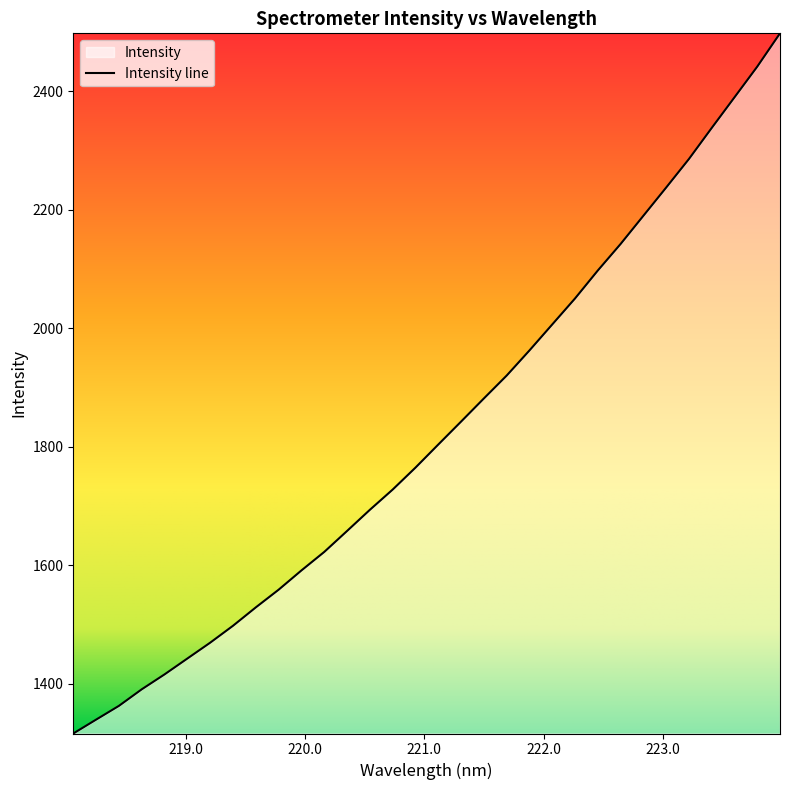

How many distinct data groups are displayed?

1